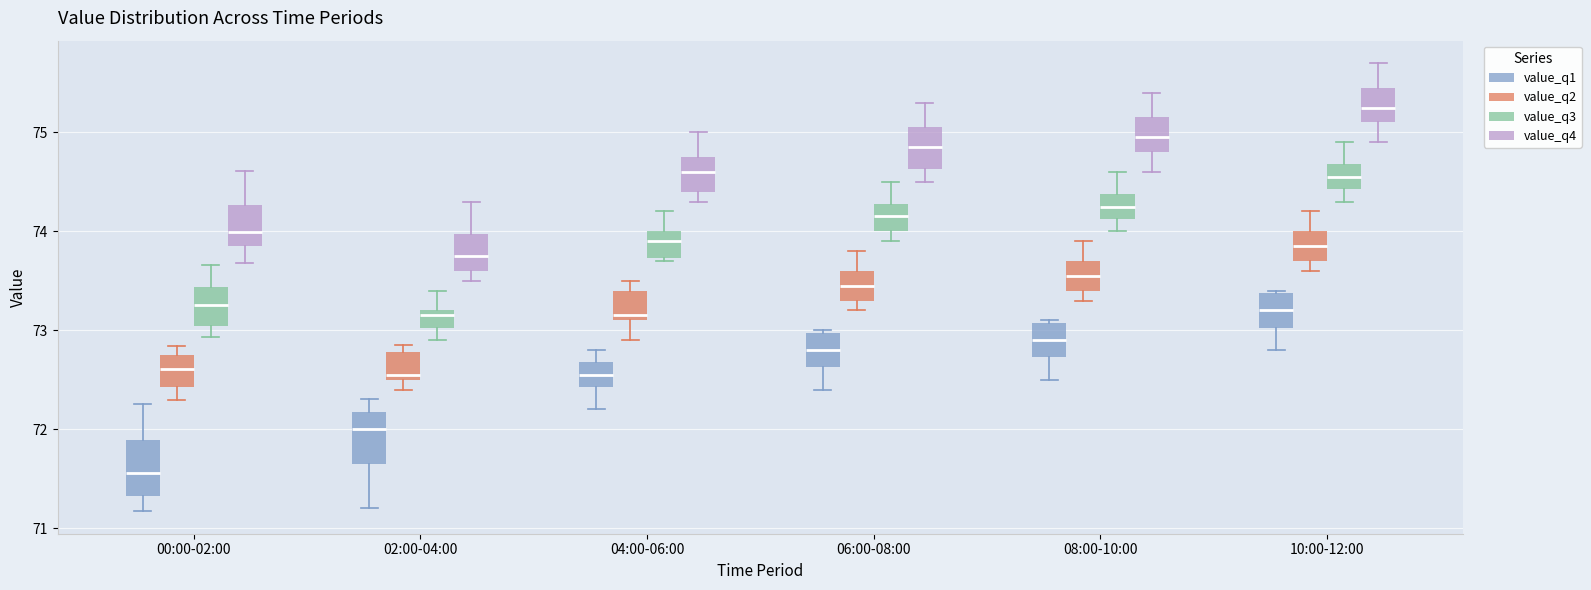

Reading left to right, transcribe this box plot: for each box, give where its median line is, the range the box spans, and where its two whiskers end, as read against the y-axis. The values are not printed on the chart, so give them approximately, as read against the axis.

00:00-02:00 (value_q1): median 71.6, box 71.3 to 71.9, whiskers 71.2 to 72.3
00:00-02:00 (value_q2): median 72.6, box 72.4 to 72.8, whiskers 72.3 to 72.8 (just above the box's upper edge)
00:00-02:00 (value_q3): median 73.3, box 73.0 to 73.4, whiskers 72.9 to 73.7
00:00-02:00 (value_q4): median 74.0, box 73.9 to 74.3, whiskers 73.7 to 74.6
02:00-04:00 (value_q1): median 72.0, box 71.7 to 72.2, whiskers 71.2 to 72.3
02:00-04:00 (value_q2): median 72.6, box 72.5 to 72.8, whiskers 72.4 to 72.9
02:00-04:00 (value_q3): median 73.2 (just below the box's upper edge), box 73.0 to 73.2, whiskers 72.9 to 73.4
02:00-04:00 (value_q4): median 73.8, box 73.6 to 74.0, whiskers 73.5 to 74.3
04:00-06:00 (value_q1): median 72.6, box 72.4 to 72.7, whiskers 72.2 to 72.8
04:00-06:00 (value_q2): median 73.2, box 73.1 to 73.4, whiskers 72.9 to 73.5
04:00-06:00 (value_q3): median 73.9, box 73.7 to 74.0, whiskers 73.7 to 74.2
04:00-06:00 (value_q4): median 74.6, box 74.4 to 74.8, whiskers 74.3 to 75.0
06:00-08:00 (value_q1): median 72.8, box 72.6 to 73.0, whiskers 72.4 to 73.0
06:00-08:00 (value_q2): median 73.5, box 73.3 to 73.6, whiskers 73.2 to 73.8
06:00-08:00 (value_q3): median 74.2, box 74.0 to 74.3, whiskers 73.9 to 74.5
06:00-08:00 (value_q4): median 74.9, box 74.6 to 75.1, whiskers 74.5 to 75.3
08:00-10:00 (value_q1): median 72.9, box 72.7 to 73.1, whiskers 72.5 to 73.1
08:00-10:00 (value_q2): median 73.6, box 73.4 to 73.7, whiskers 73.3 to 73.9
08:00-10:00 (value_q3): median 74.3, box 74.1 to 74.4, whiskers 74.0 to 74.6
08:00-10:00 (value_q4): median 75.0, box 74.8 to 75.2, whiskers 74.6 to 75.4
10:00-12:00 (value_q1): median 73.2, box 73.0 to 73.4, whiskers 72.8 to 73.4
10:00-12:00 (value_q2): median 73.9, box 73.7 to 74.0, whiskers 73.6 to 74.2
10:00-12:00 (value_q3): median 74.6, box 74.4 to 74.7, whiskers 74.3 to 74.9
10:00-12:00 (value_q4): median 75.3, box 75.1 to 75.5, whiskers 74.9 to 75.7